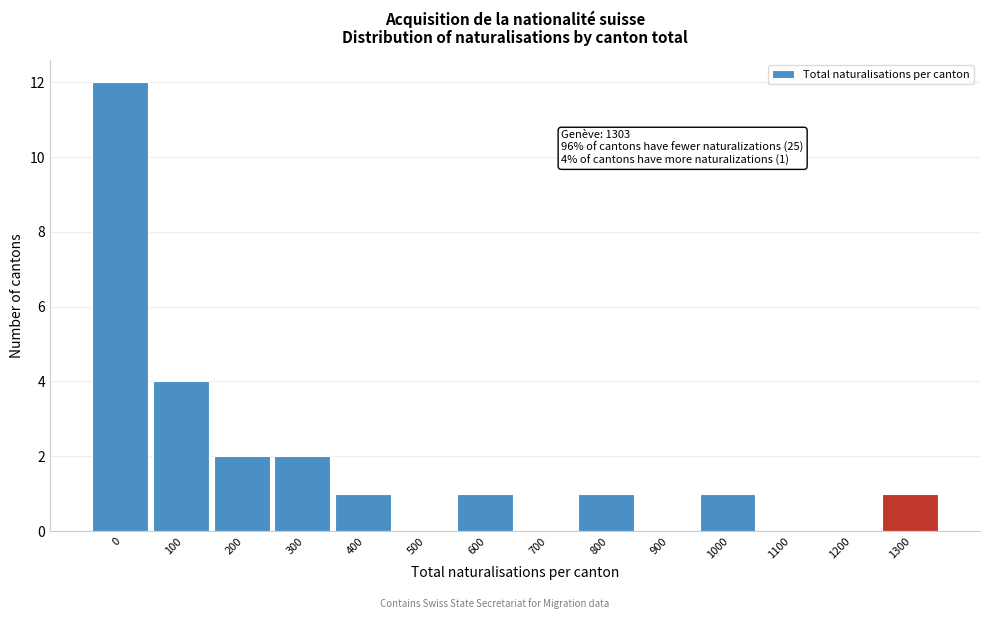

Reading right to left, list all the values displayed in this chart.

1300=1	1200=0	1100=0	1000=1	900=0	800=1	700=0	600=1	500=0	400=1	300=2	200=2	100=4	0=12